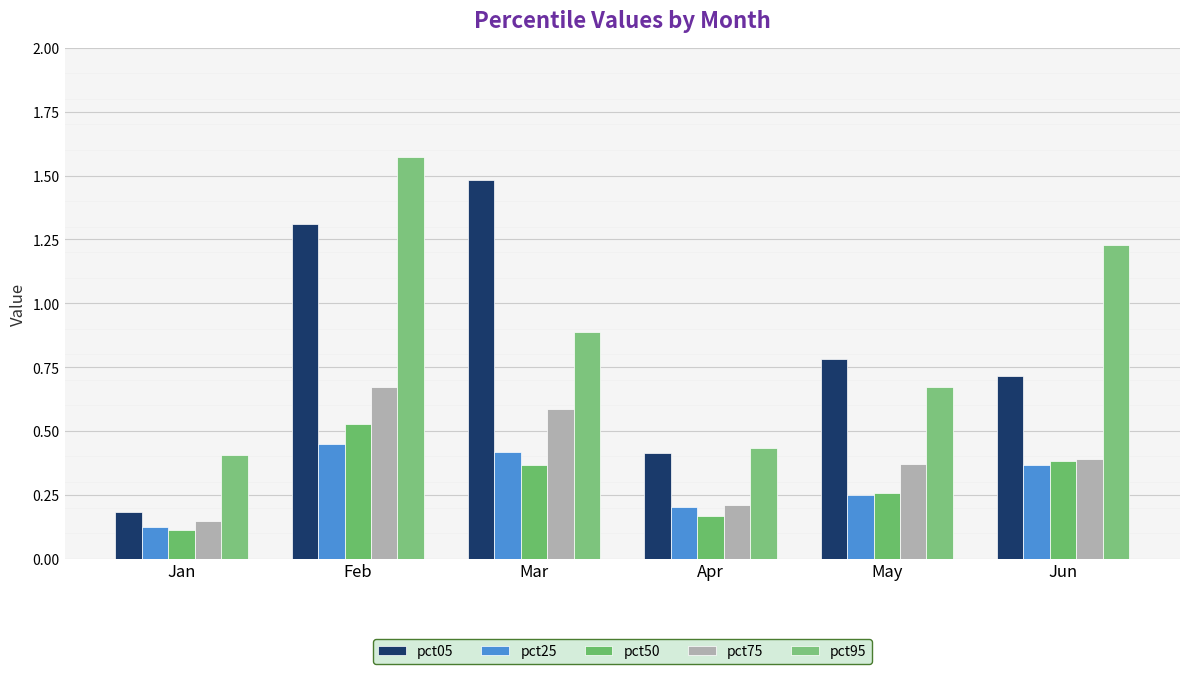

What is the value of the pct95 bar at the 3rd from the left?

0.9